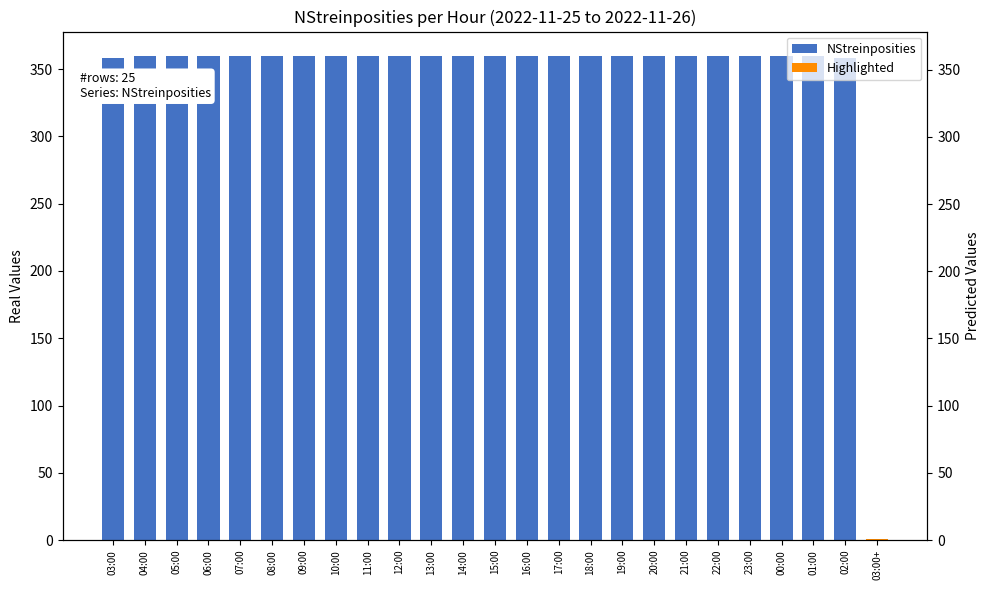

Where is the data nearest to the value 180?

03:00